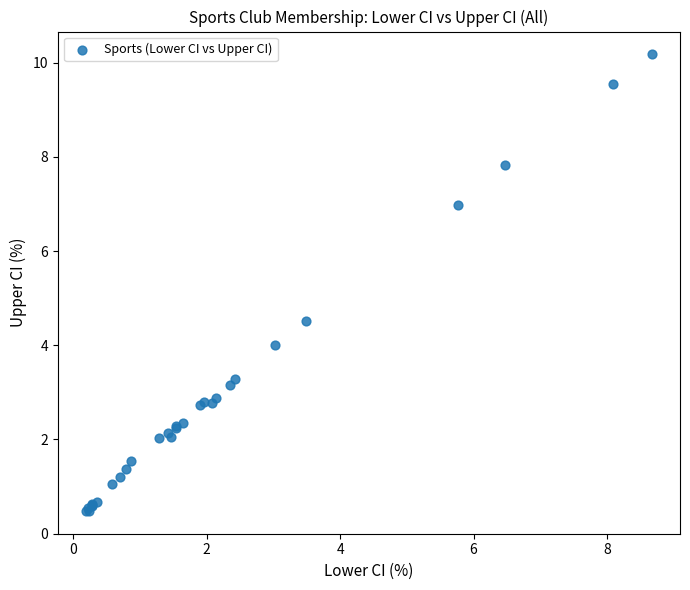

What Y value in the scatter plot is closest to 5?

4.5